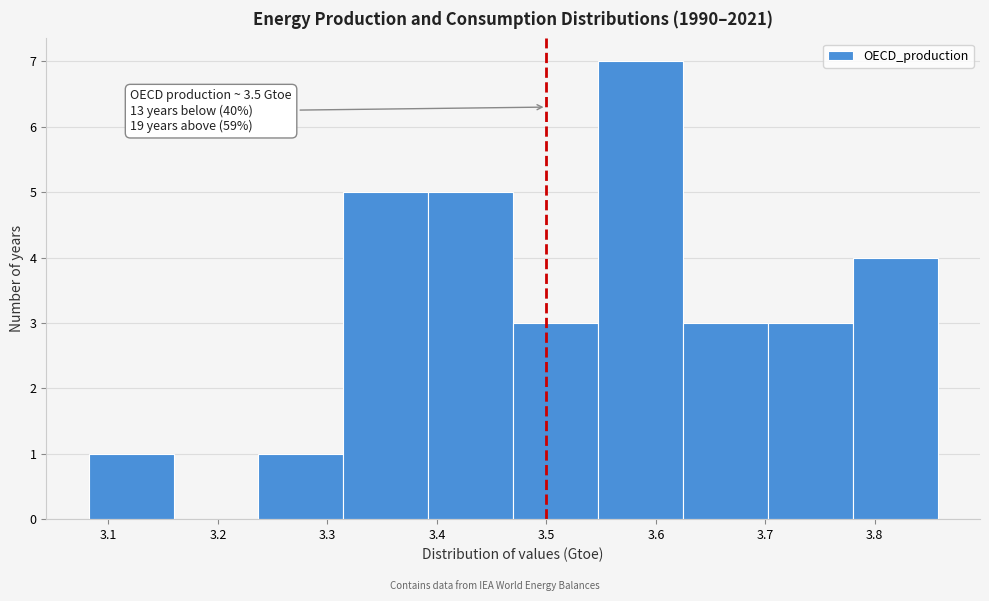

Over which range of the x-axis is the bar tallest?

3.55 to 3.62